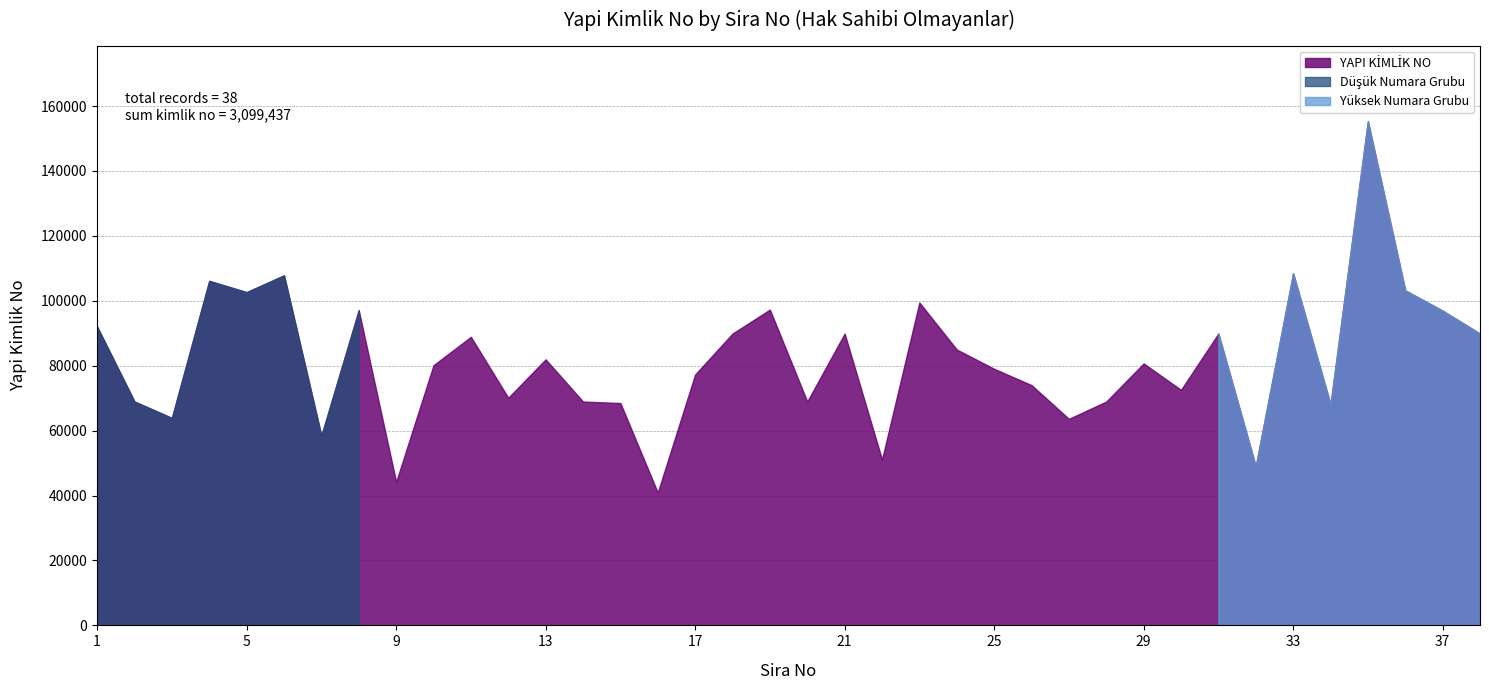

Where is the data nearest to the value 98124?

19